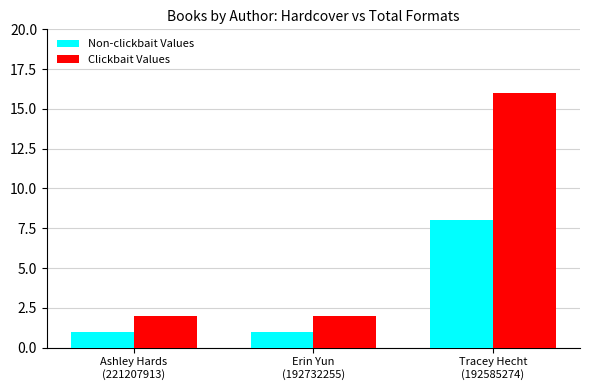

How many groups of bars are there?

3